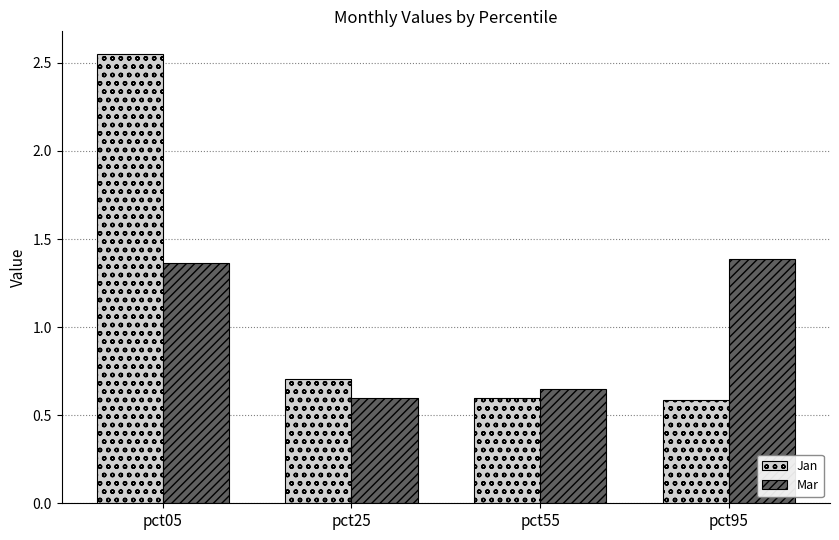

Does the chart contain stacked bars?

No